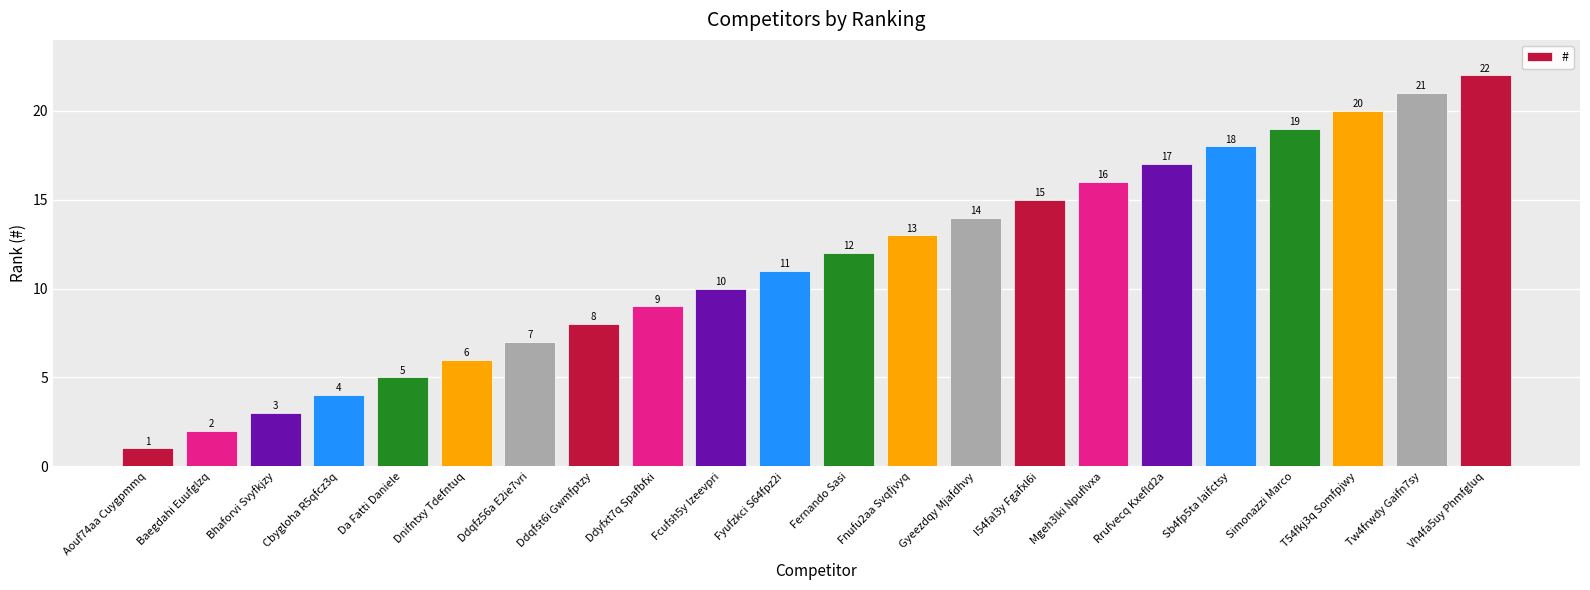

List the labels in order of value, largest first.

Vh4fa5uy Phmfgluq, Tw4frwdy Gaifn7sy, T54fkj3q Somfpjwy, Simonazzi Marco, Sb4fp5ta Iaifctsy, Rrufvecq Kxefld2a, Mgeh3lki Npuflvxa, I54fal3y Fgafxl6i, Gyeezdqy Mjafdhvy, Fnufu2aa Svqfjvyq, Fernando Sasi, Fyufzkci S64fpz2i, Fcufsh5y Izeevpri, Ddyfxt7q Spafbfxi, Ddqfst6i Gwmfptzy, Ddqfz56a E2ie7vri, Dnifntxy Tdefntuq, Da Fatti Daniele, Cbygloha R5qfcz3q, Bhaforvi Svyfkjzy, Baegdahi Euufglzq, Aouf74aa Cuygpmmq